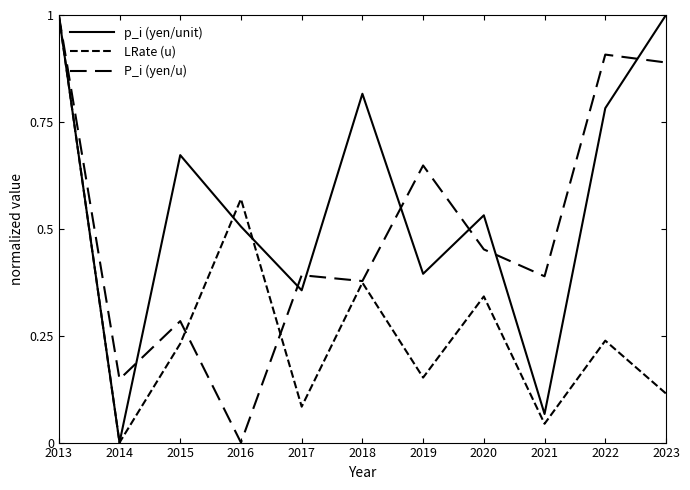

Is this an area chart (filled region under the line)?

No